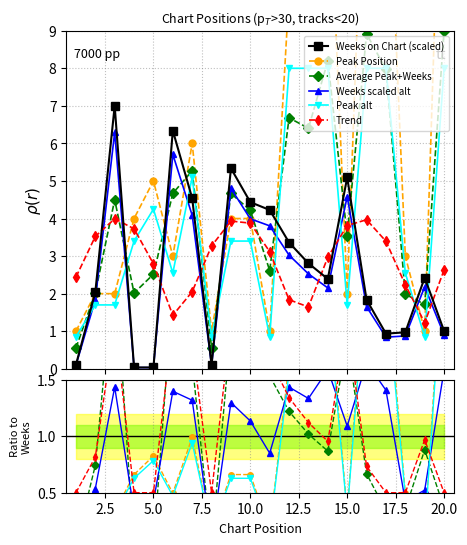

How many times do Peak Position and Weeks on Chart cross each other?

8